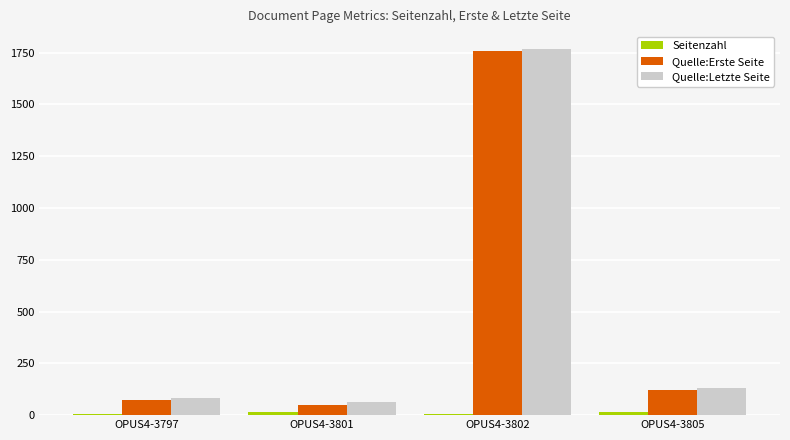

What is the value of the Quelle:Letzte Seite bar at the 1st from the left?

82